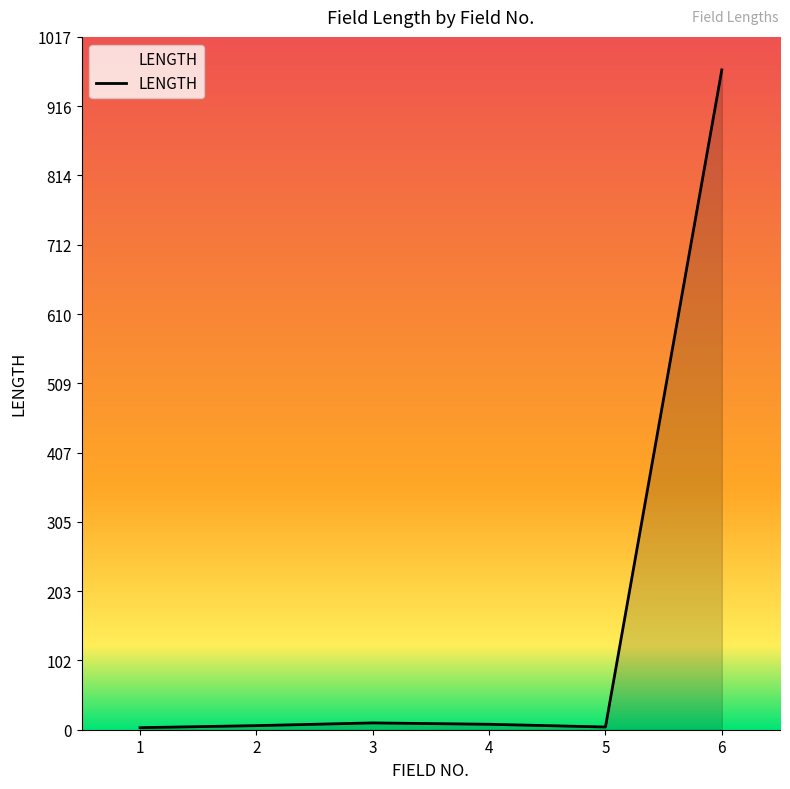

True or false: the data has more than 0 interior local peaks.

True